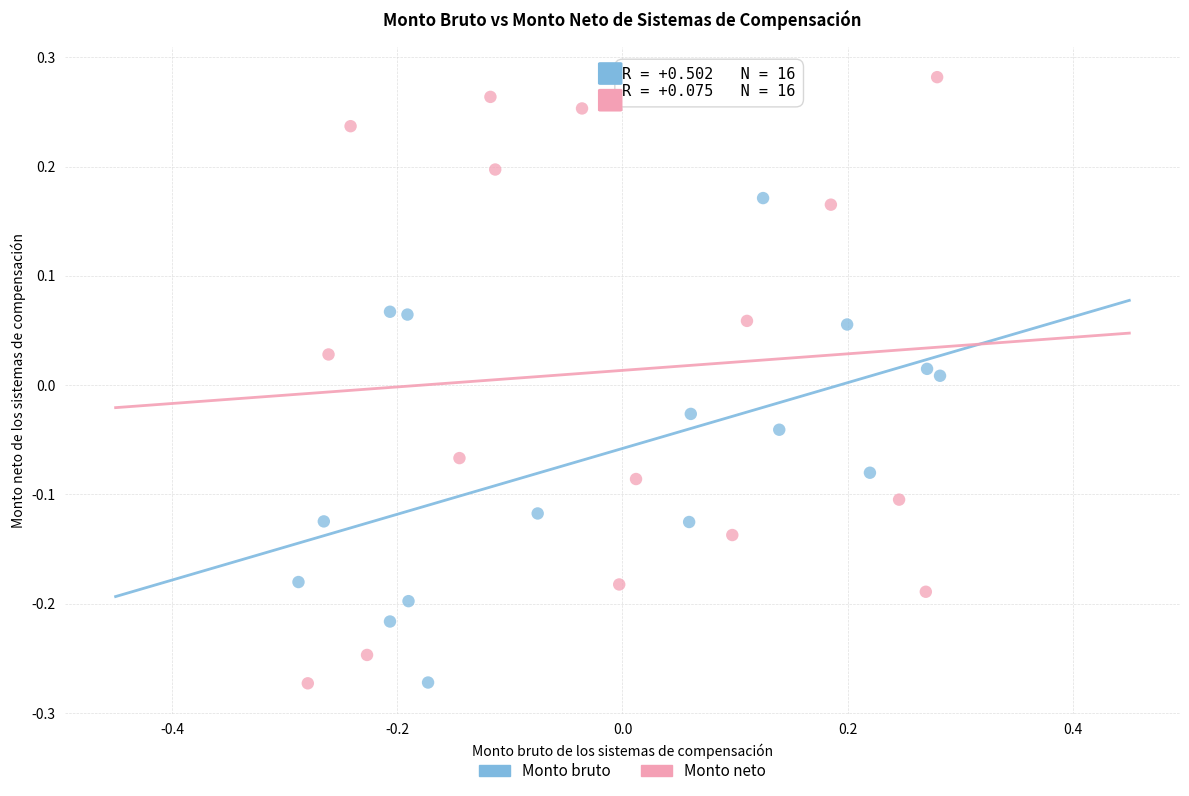

Which series has the widest spread of Y values?

Monto neto